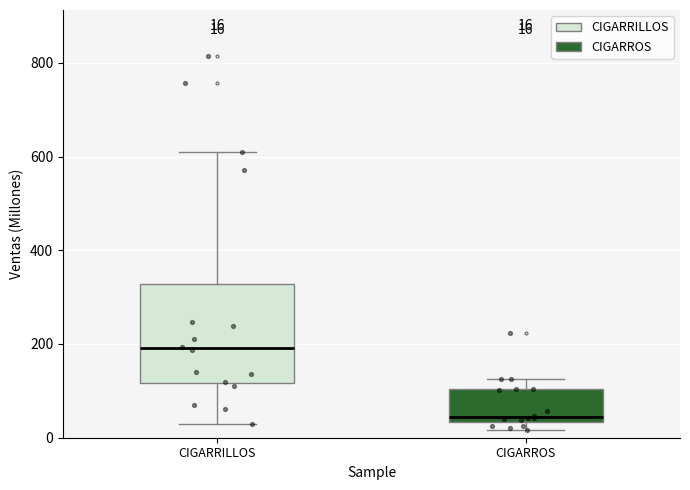

Which box's median line is the lowest?

CIGARROS